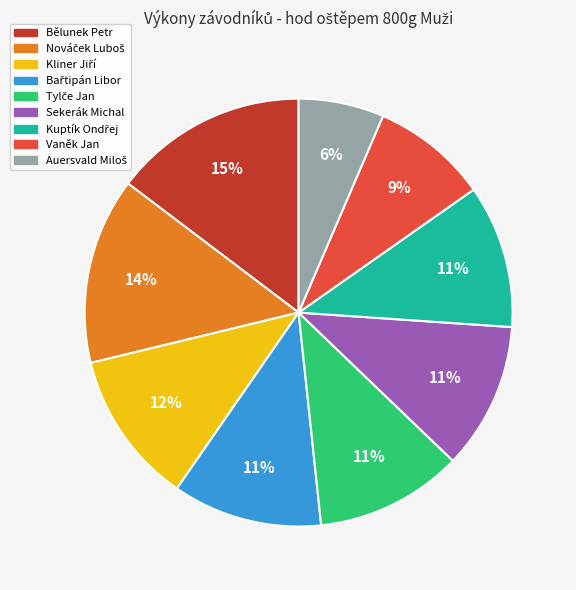

Count the number of slices in the pie.

9